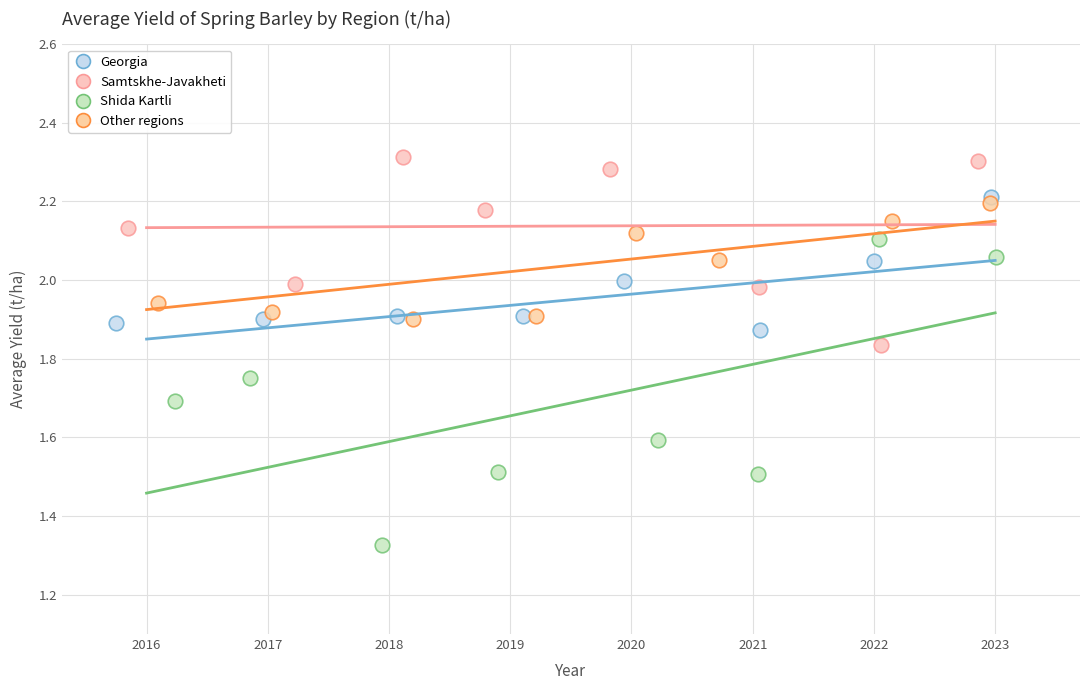

What are all the series names shown in the legend?

Georgia, Samtskhe-Javakheti, Shida Kartli, Other regions